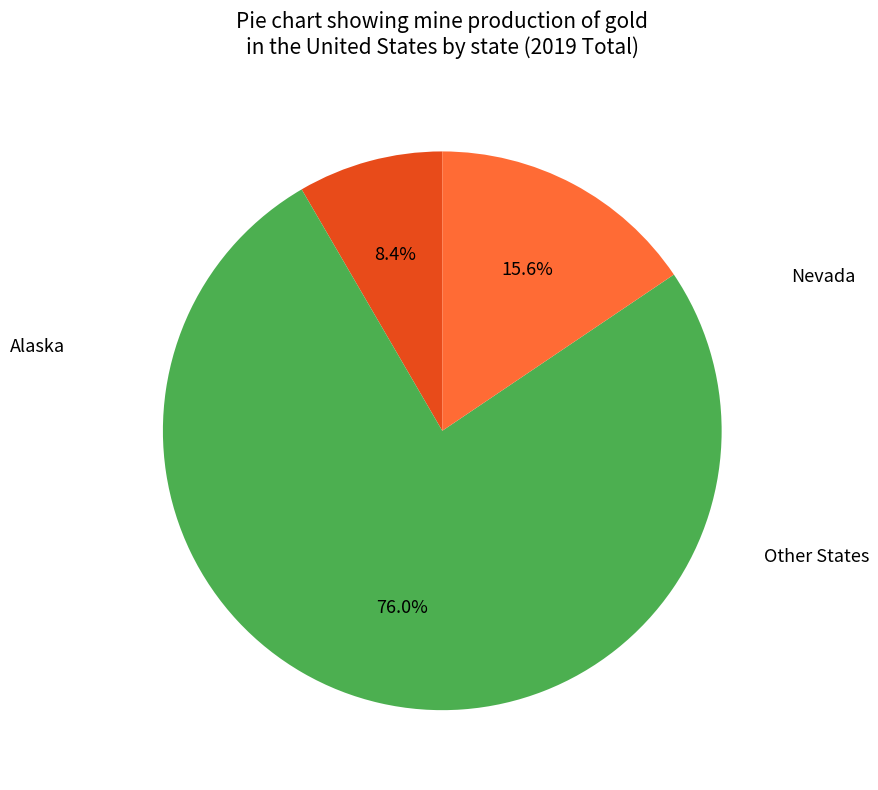

Is there a majority slice in this chart?

Yes